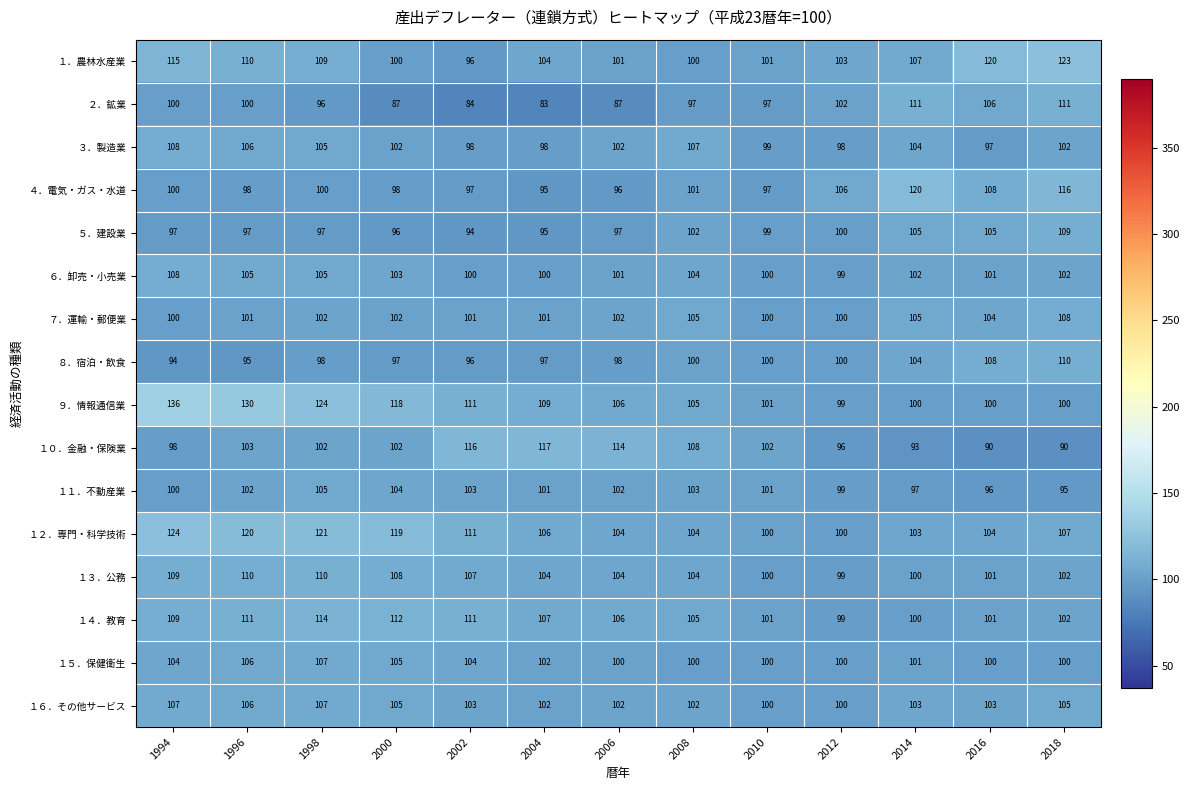

Is it true that １．農林水産業 equals 52 at 2010?

False